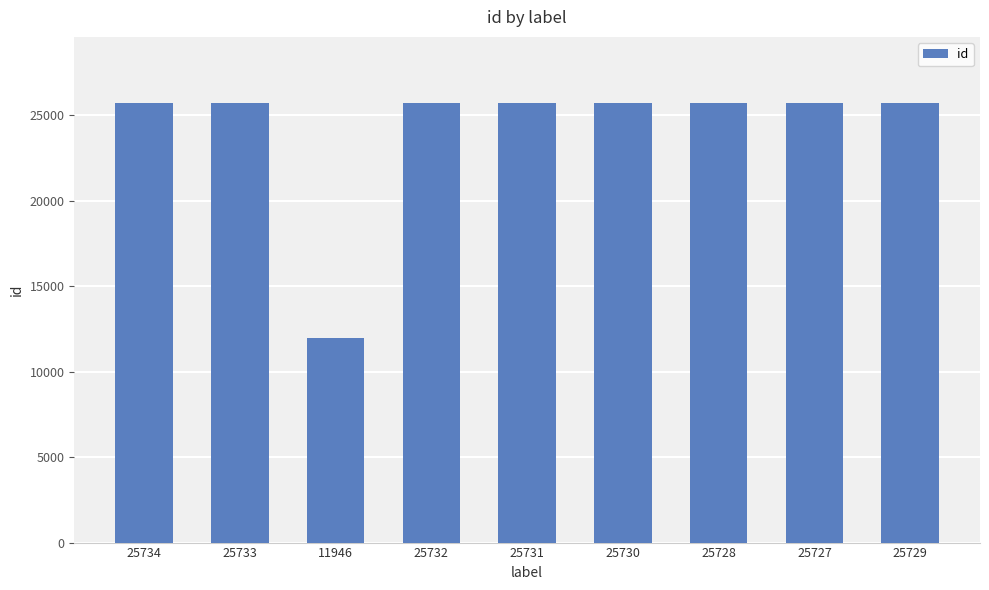

What is the average value?

24199